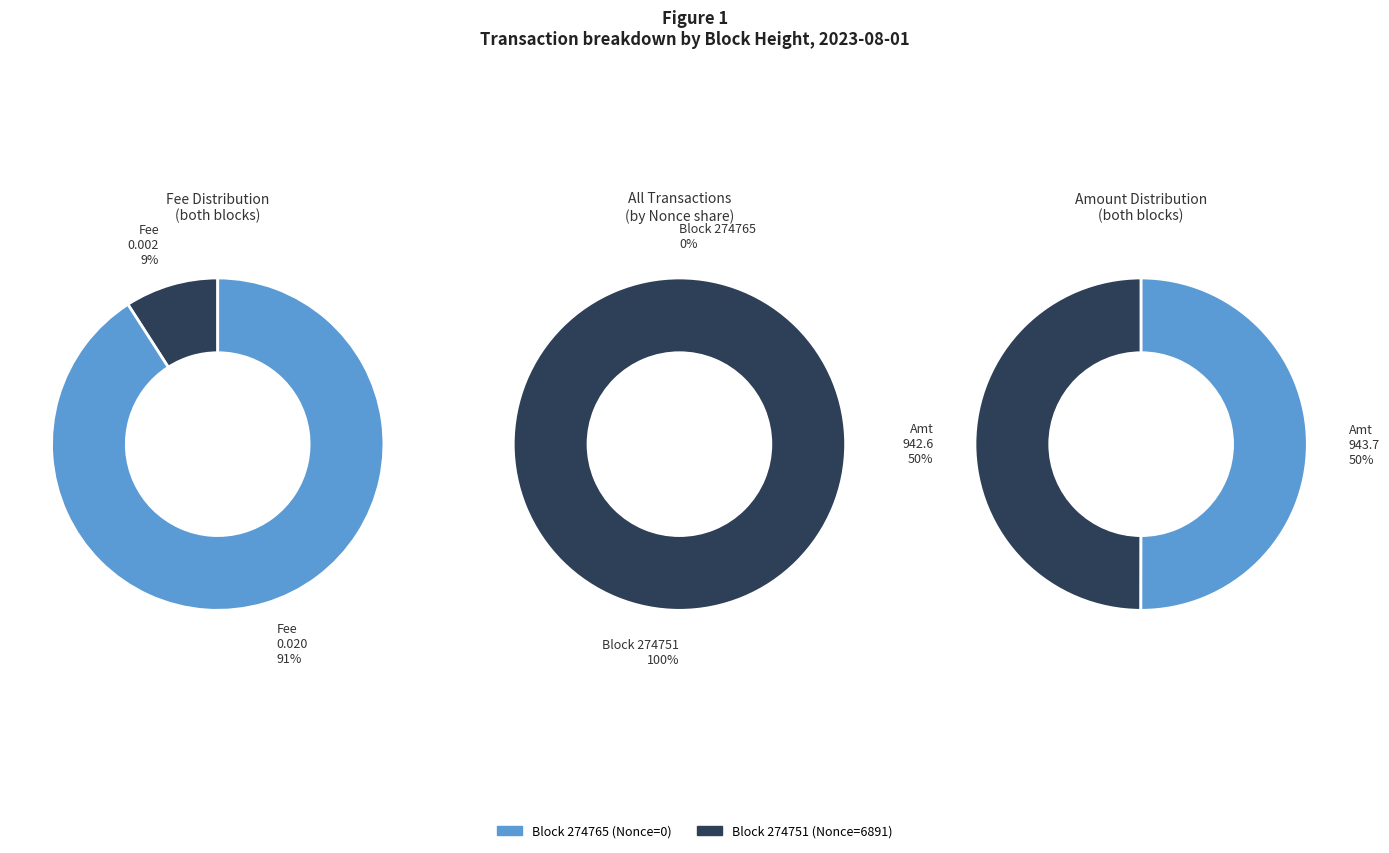

The 274765 slice represents 0% of the pie. True or false?

True